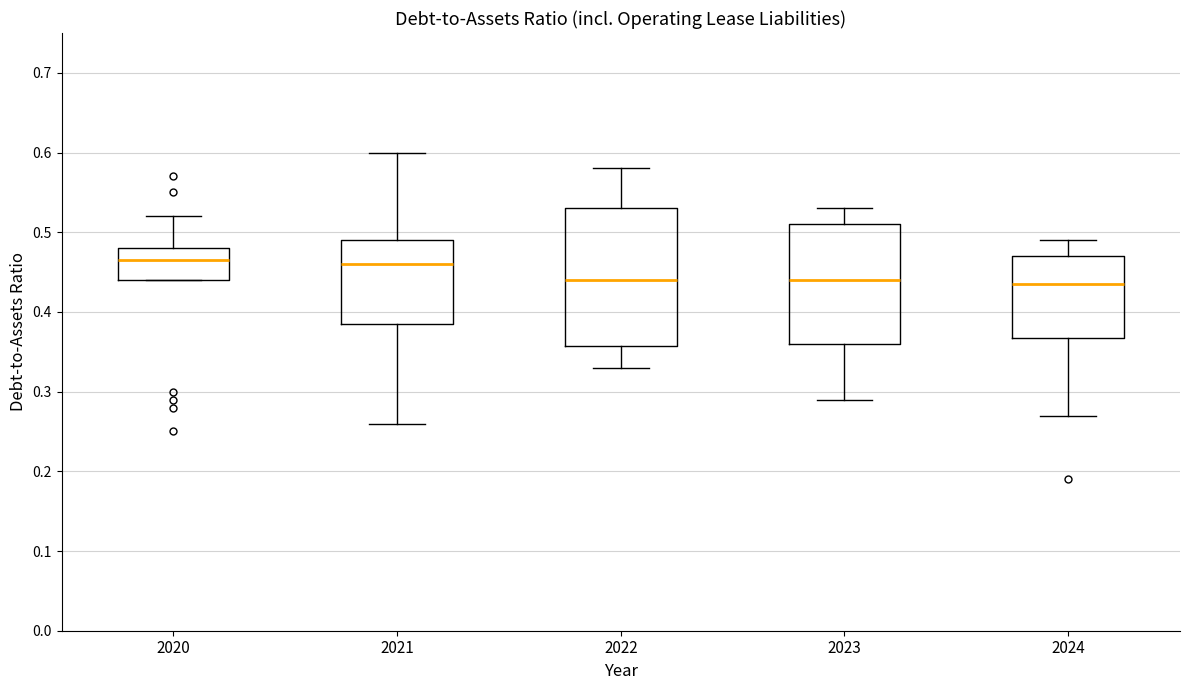

Where is the upper edge of the box at x = 2023 on the y-axis? The values are not printed on the chart, so give them approximately, as read against the axis.

0.51